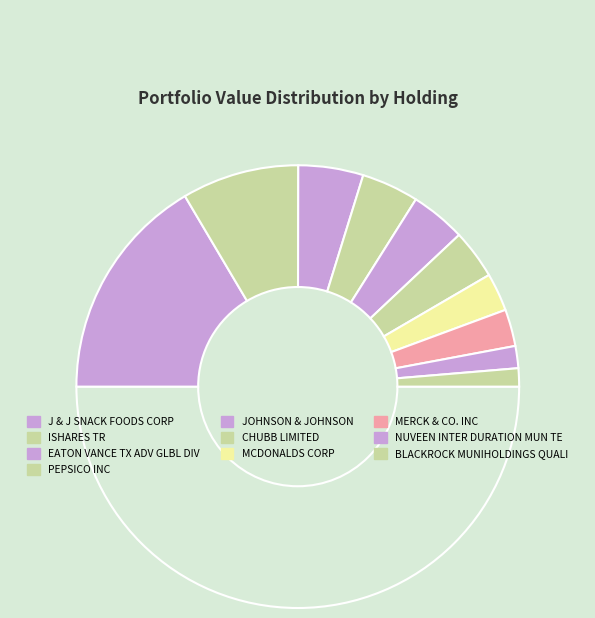

How many segments does this pie chart have?

11